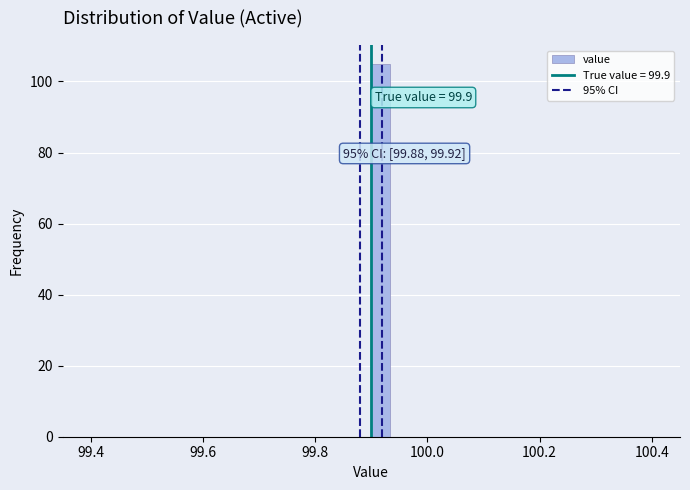

Around what value on the x-axis is the tallest bar? Give the approximate position of its centre, as read against the axis.

99.92